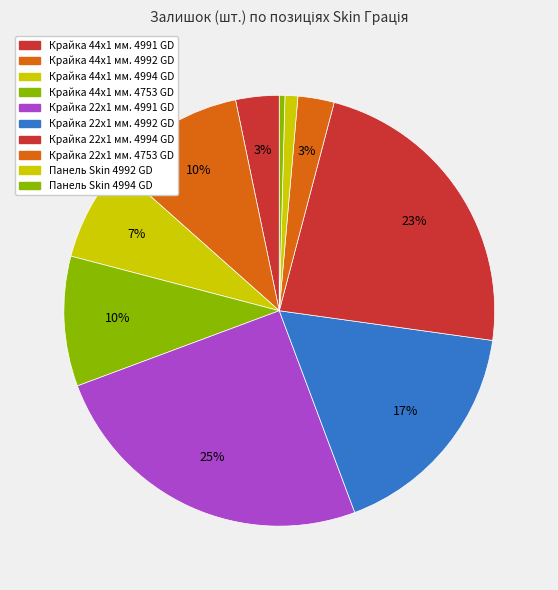

Is Крайка 22x1 мм. 4992 GD the majority of the pie?

No